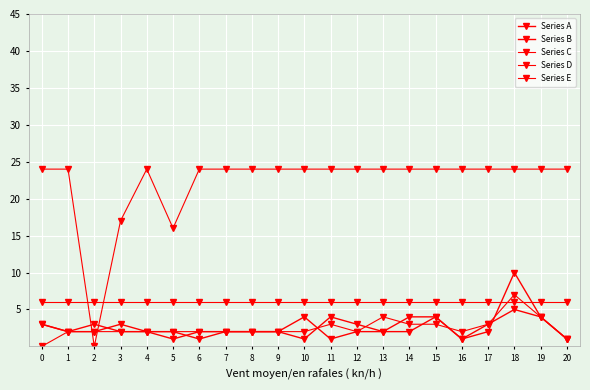

Count the number of categories in the chart.

21